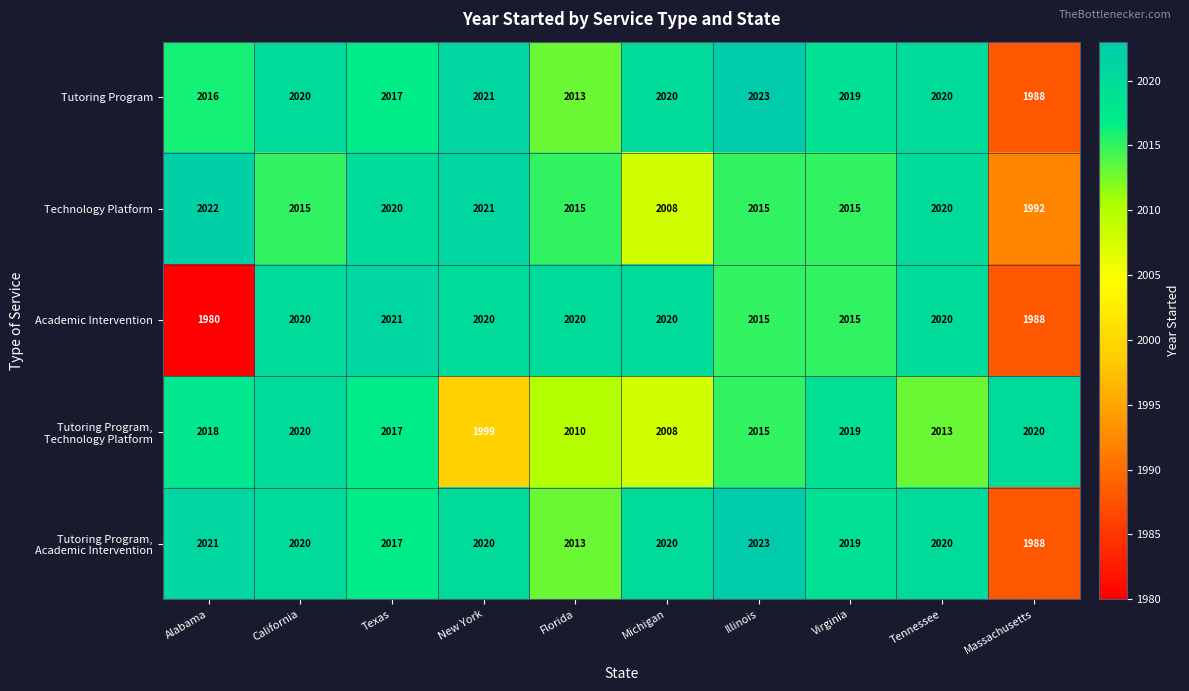

What is the difference between the highest and lowest values at Texas?

4